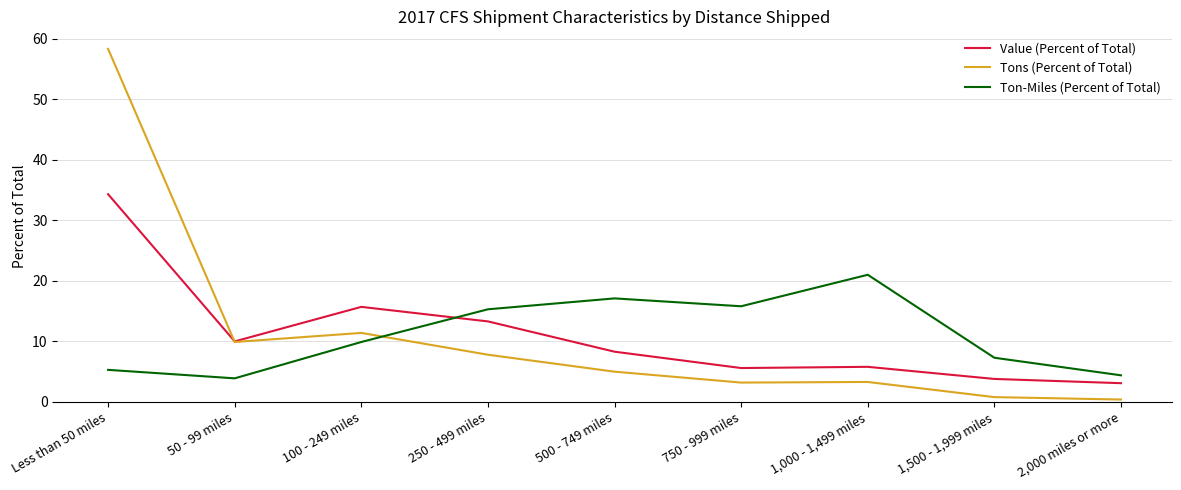

Is the value of Ton-Miles (Percent of Total) at 250 - 499 miles greater than the value of Tons (Percent of Total) at 100 - 249 miles?

Yes